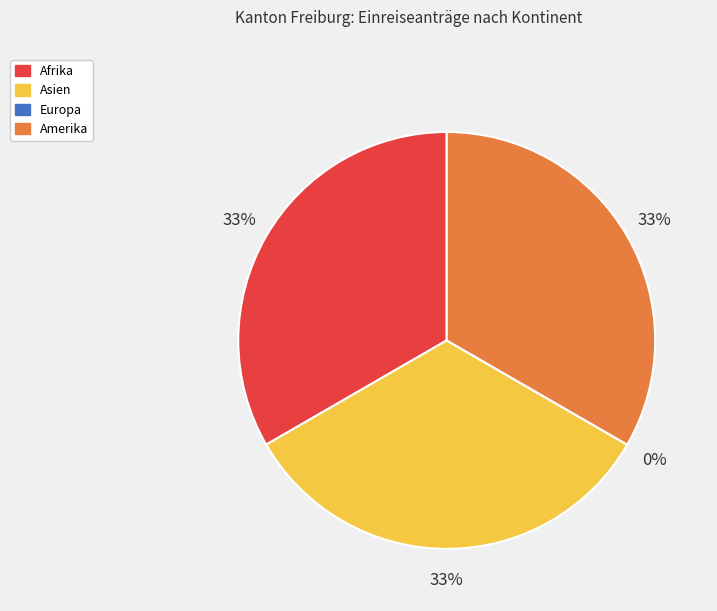

Is Europa the majority of the pie?

No